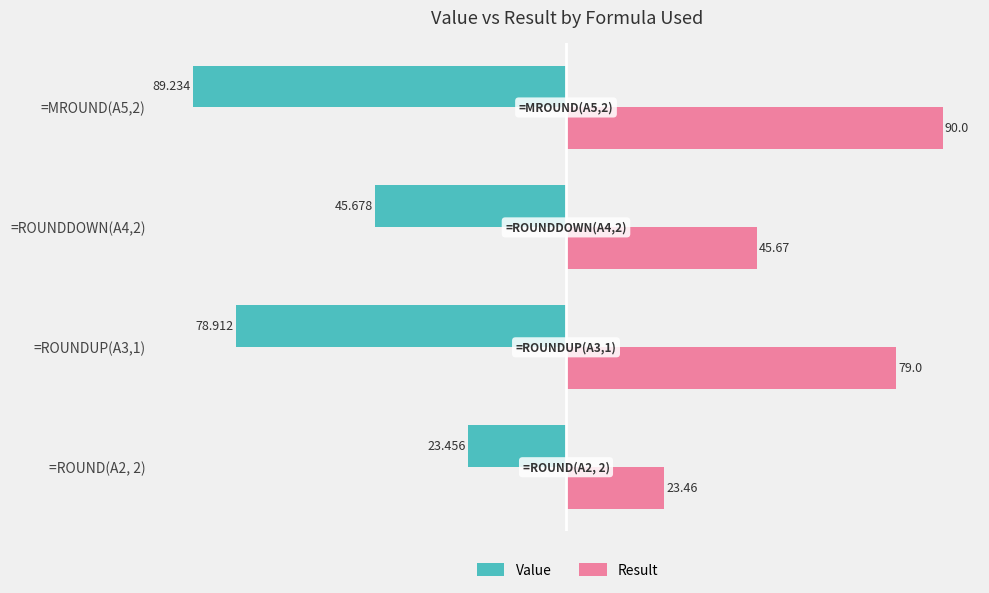

Which series has the widest spread of values?

Result